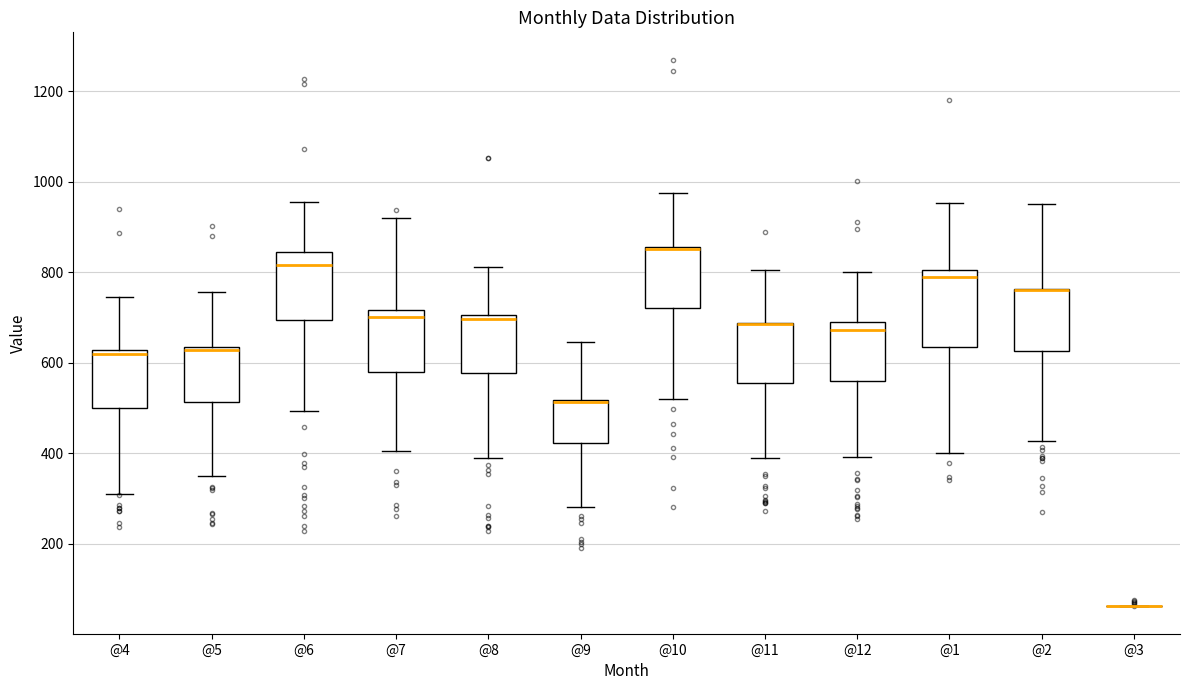

Reading left to right, transcribe this box plot: for each box, give where its median line is, the range the box spans, and where its two whiskers end, as read against the y-axis. The values are not printed on the chart, so give them approximately, as read against the axis.

@4: median 620 (just below the box's upper edge), box 500 to 620, whiskers 320 to 740
@5: median 620, box 520 to 640, whiskers 360 to 760
@6: median 820, box 700 to 840, whiskers 500 to 960
@7: median 700, box 580 to 720, whiskers 400 to 920
@8: median 700 (just below the box's upper edge), box 580 to 700, whiskers 380 to 820
@9: median 520 (drawn on the box's upper edge), box 420 to 520, whiskers 280 to 640
@10: median 860 (drawn on the box's upper edge), box 720 to 860, whiskers 520 to 980
@11: median 680 (drawn on the box's upper edge), box 560 to 680, whiskers 380 to 800
@12: median 680 (just below the box's upper edge), box 560 to 680, whiskers 400 to 800
@1: median 780, box 640 to 800, whiskers 400 to 960
@2: median 760 (drawn on the box's upper edge), box 620 to 760, whiskers 420 to 960
@3: box collapsed to a line at 60, whiskers 60 to 60